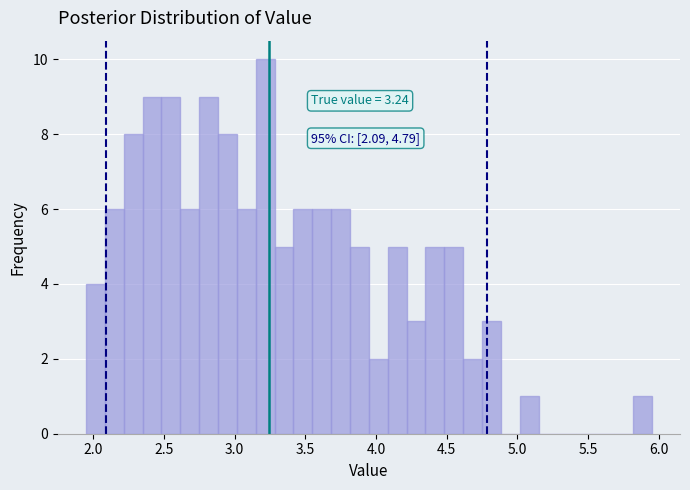

Read against the x-axis, roughly where is the centre of the tallest bar?

3.20